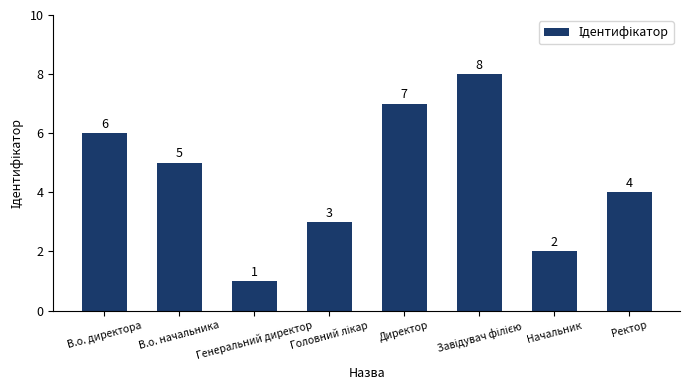

What is the value of the 7th bar from the left?

2